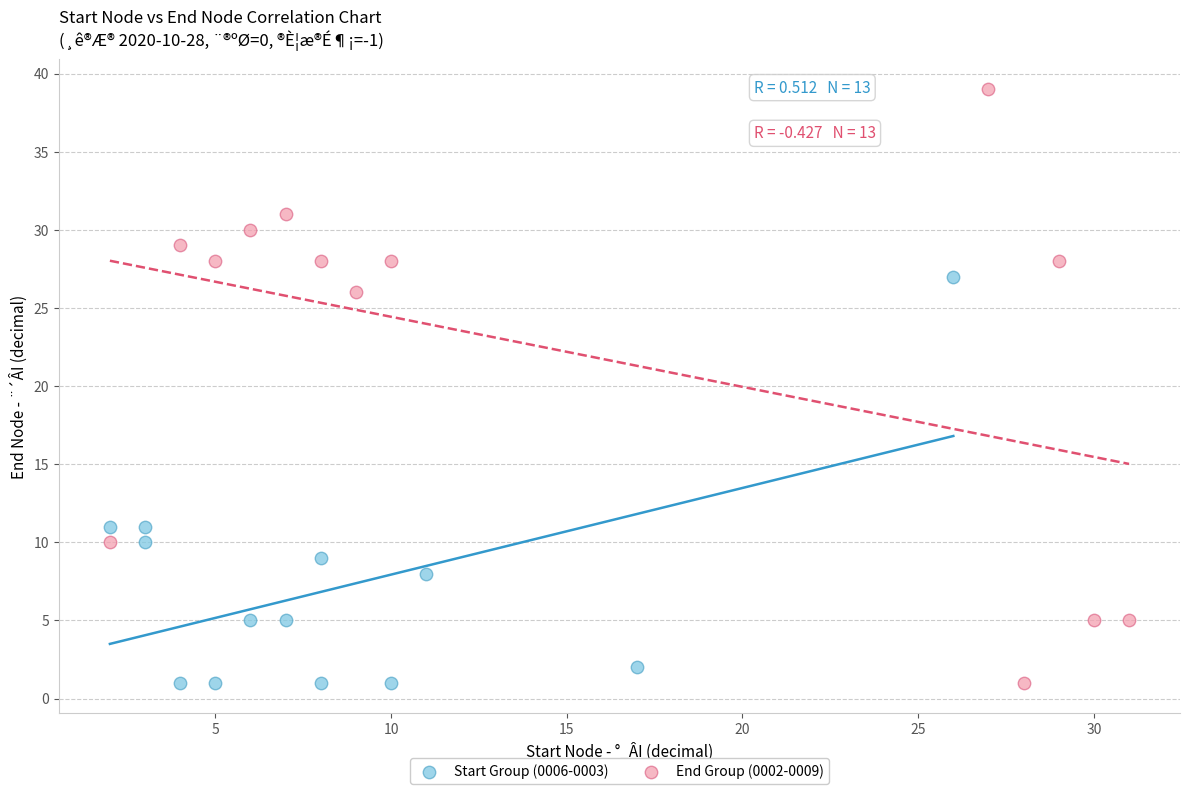

What are all the series names shown in the legend?

Start Group (0006-0003), End Group (0002-0009)